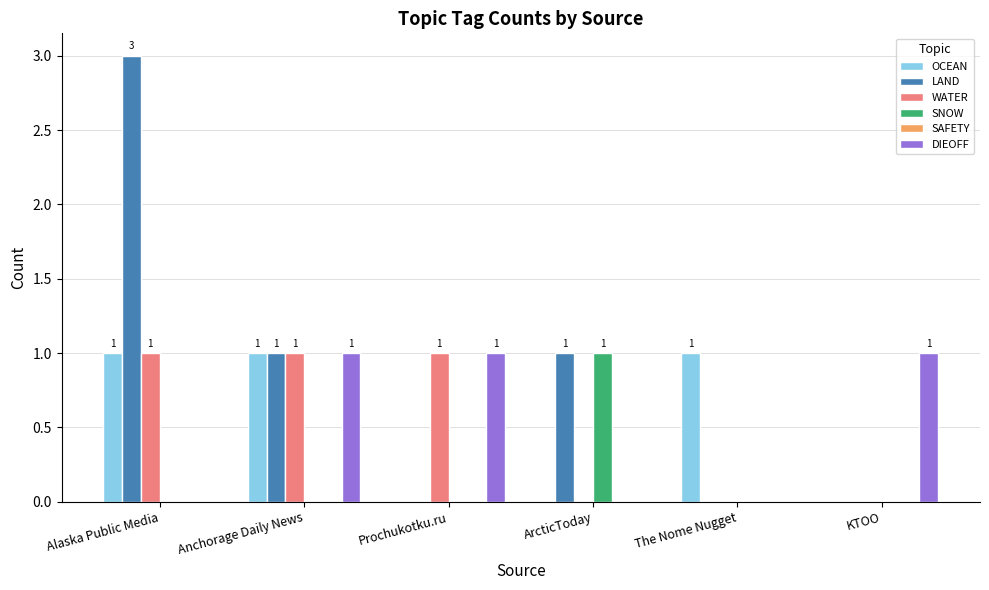

Is it true that OCEAN equals 1 at Prochukotku.ru?

False